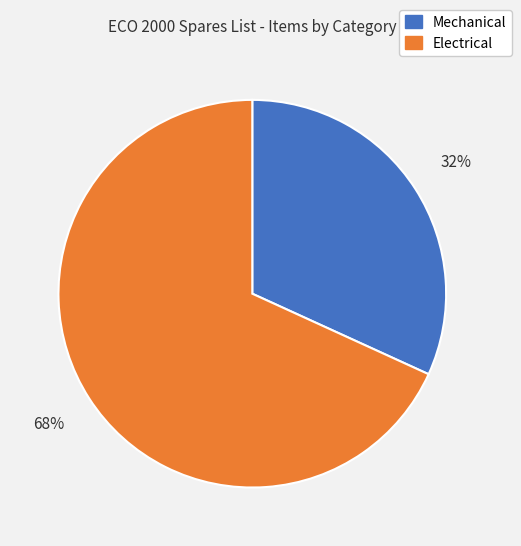

True or false: Electrical accounts for 68% of the total.

True